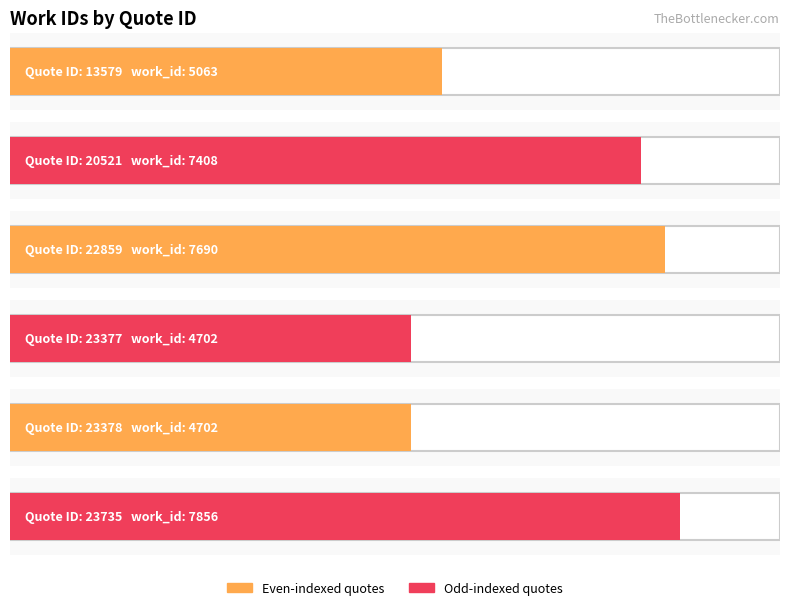

Which has a higher value, 23735 or 23377?

23735